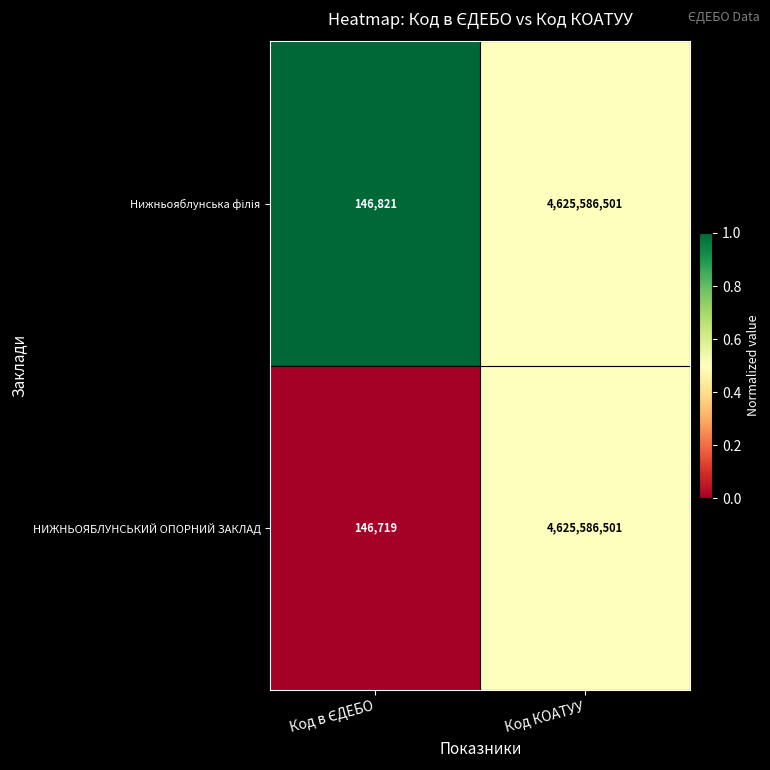

Which series has the largest range (max minus min)?

НИЖНЬОЯБЛУНСЬКИЙ ОПОРНИЙ ЗАКЛАД